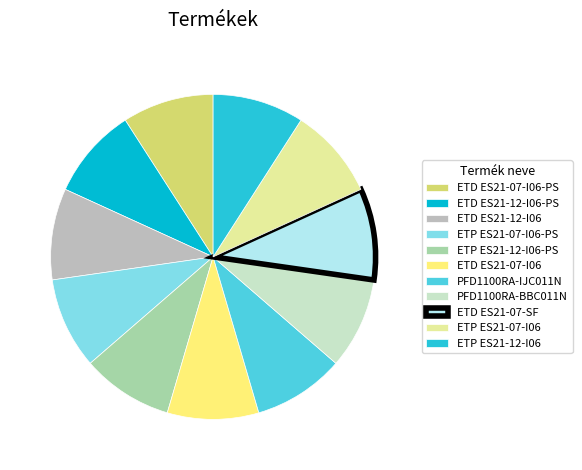

Does any single category account for the majority?

No